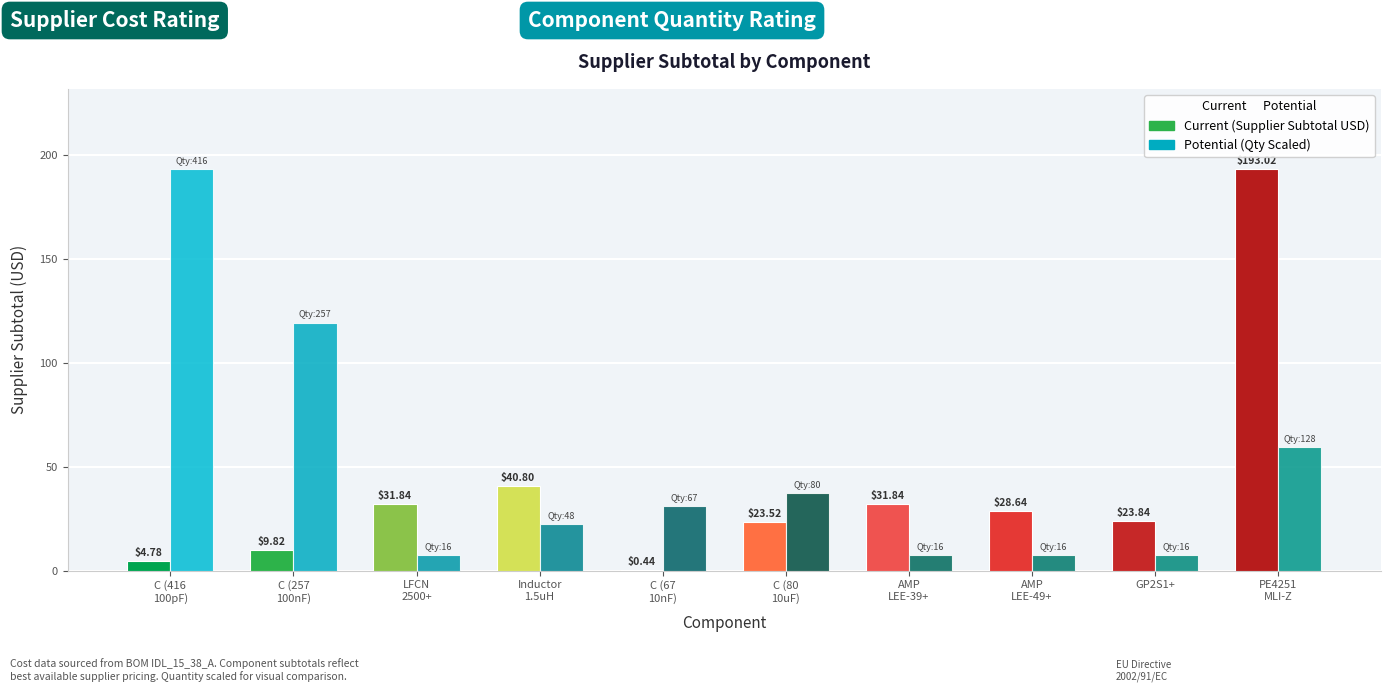

What is the total value across all series at GP2S1+?

31.3